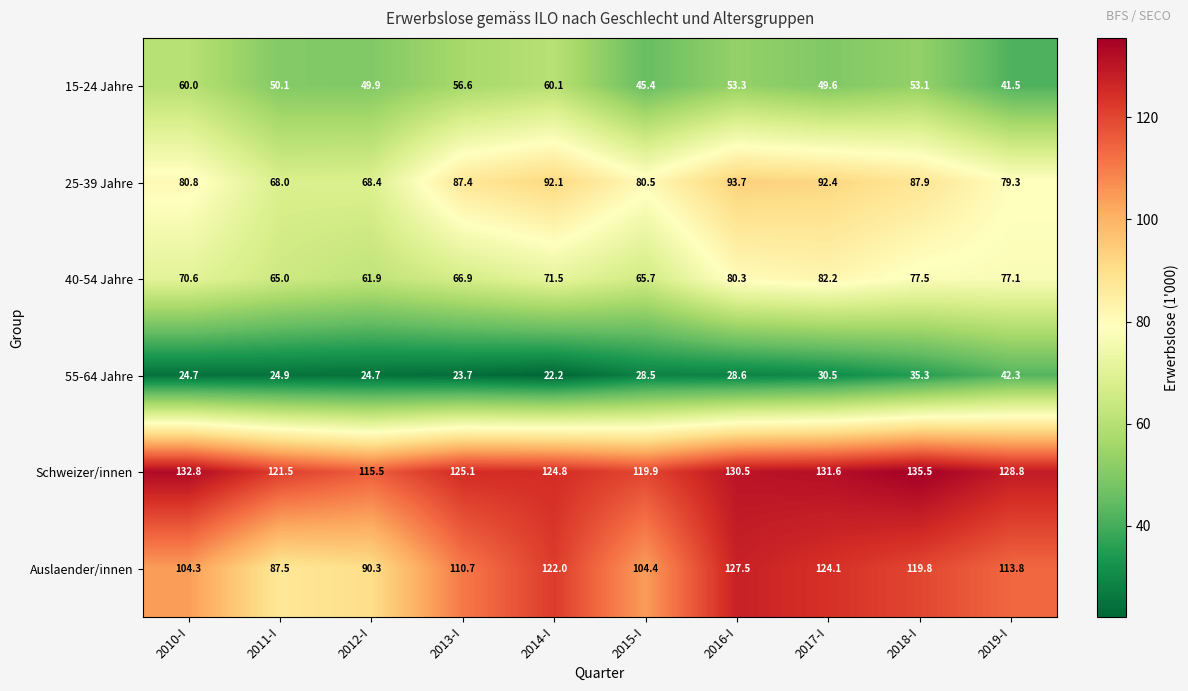

Which series has the largest range (max minus min)?

Auslaender/innen